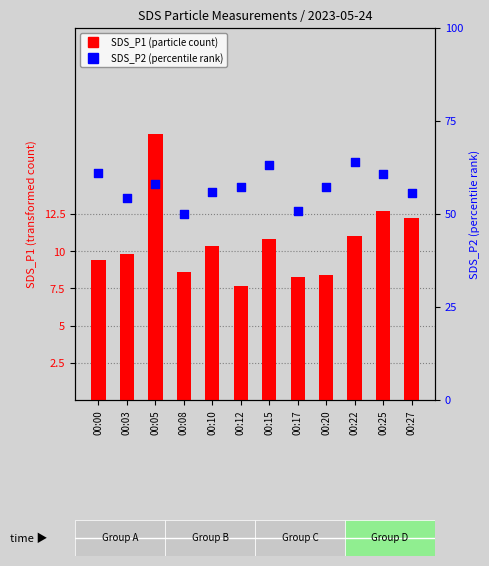

What are all the series names shown in the legend?

SDS_P1, SDS_P2